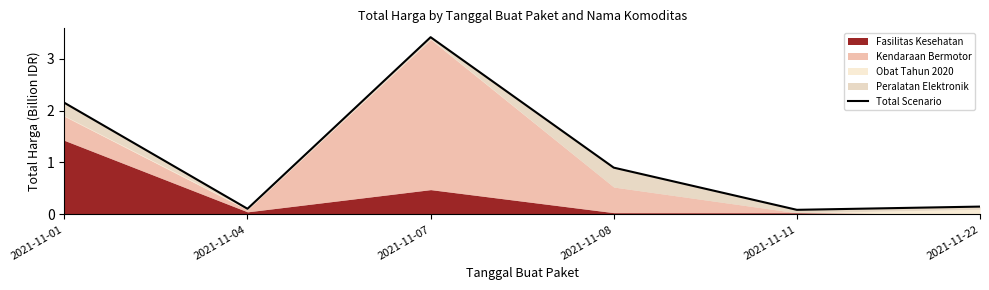

What is the greatest value displayed?

3.4